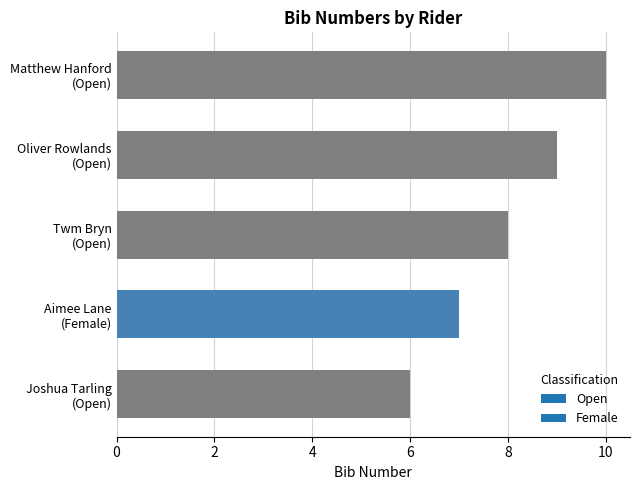

The chart shows a value of 6 at Joshua Tarling
(Open). True or false?

True